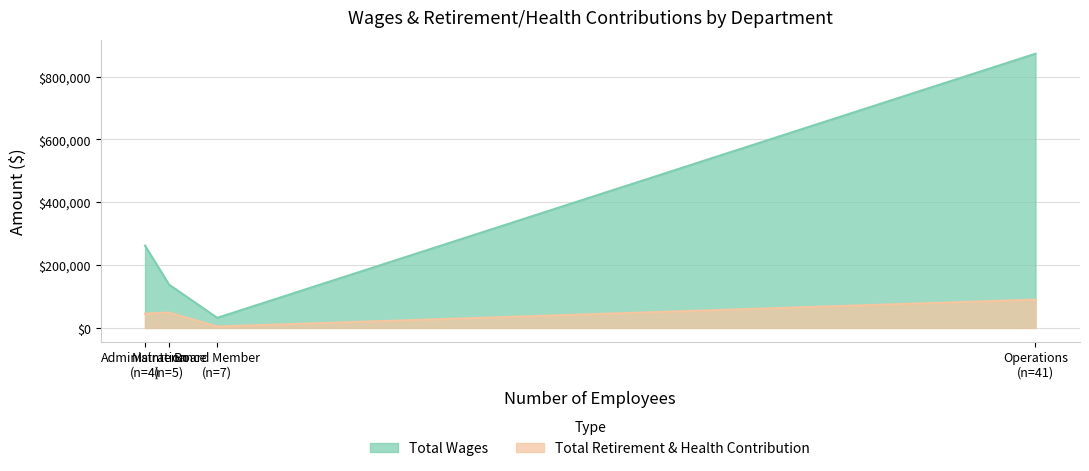

Does the chart have visible grid lines?

Yes